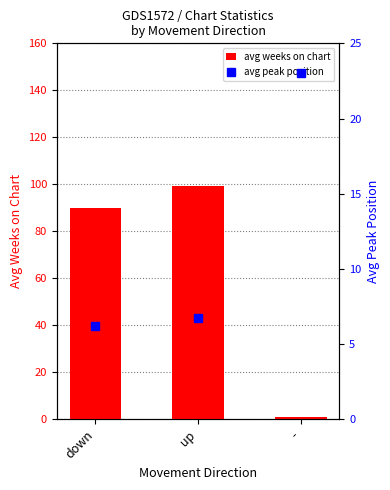

Which series has the largest total across all categories?

avg weeks on chart